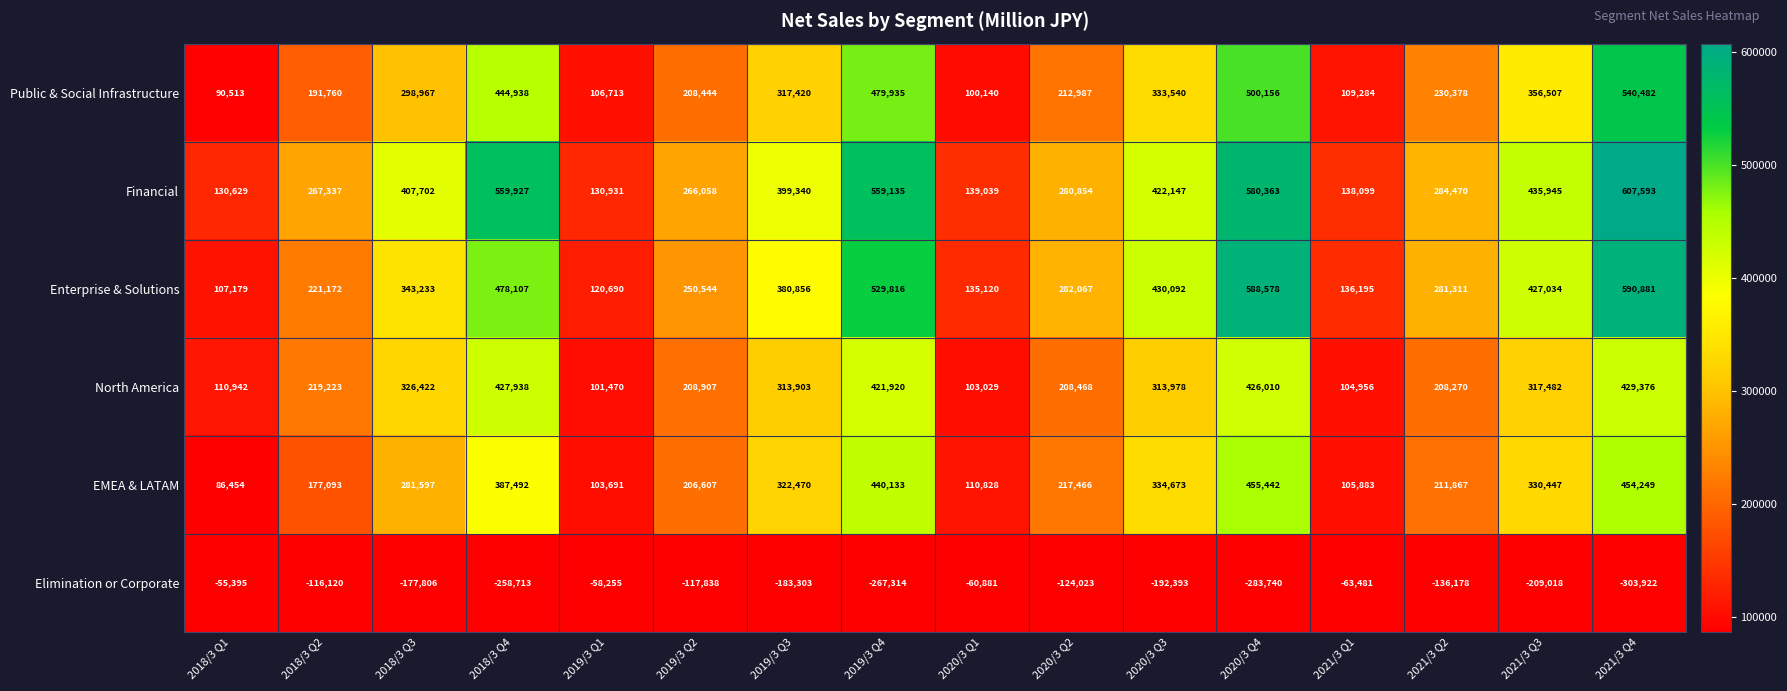

Which series has the largest range (max minus min)?

Enterprise & Solutions